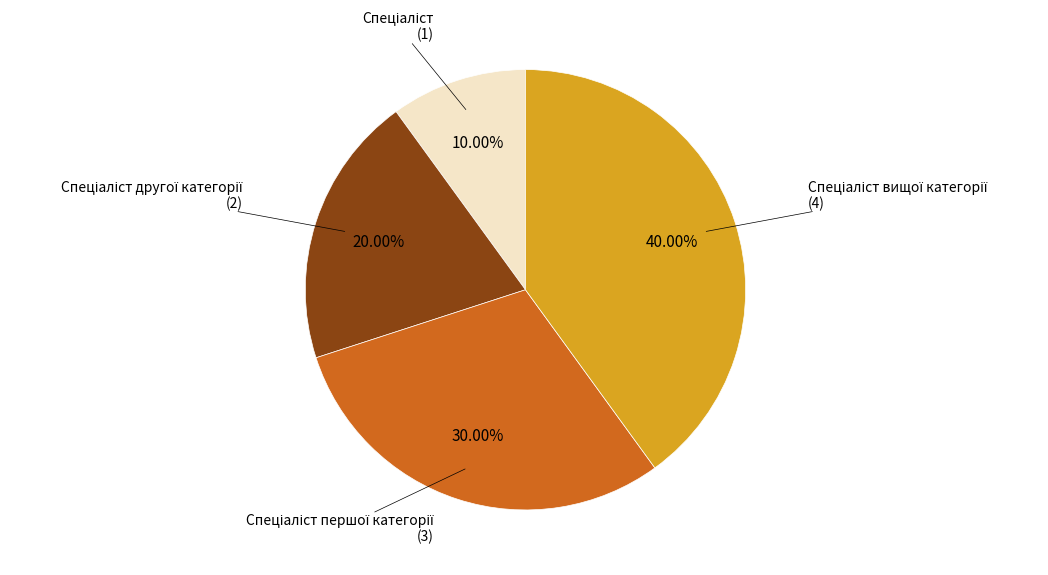

Does any single category account for the majority?

No